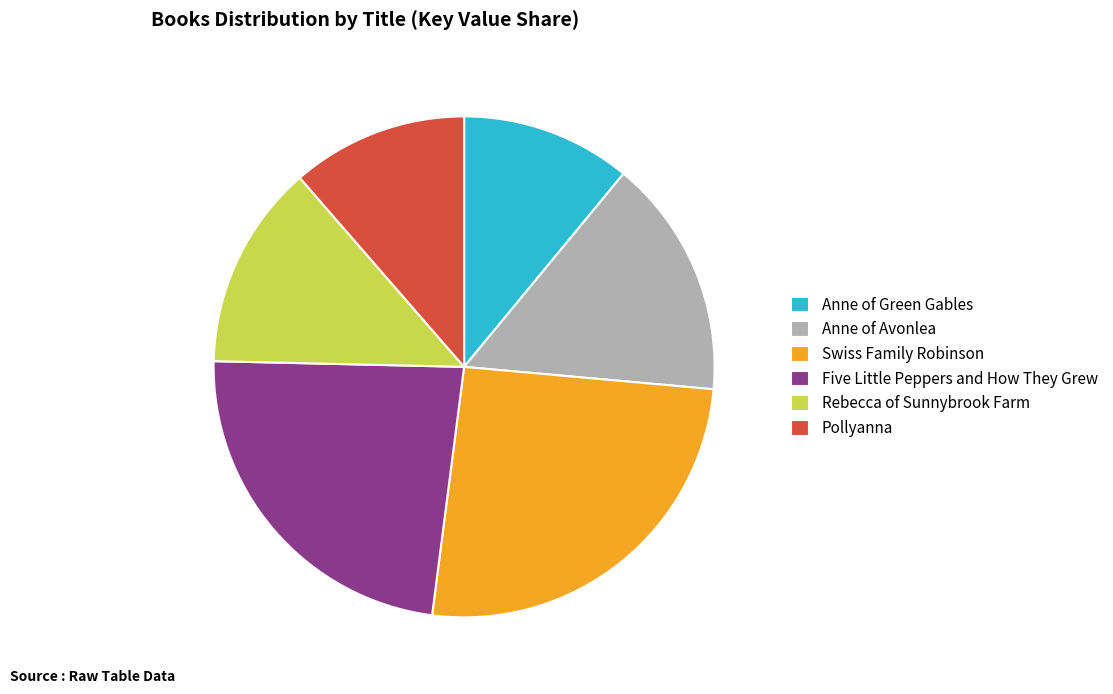

Is there a majority slice in this chart?

No